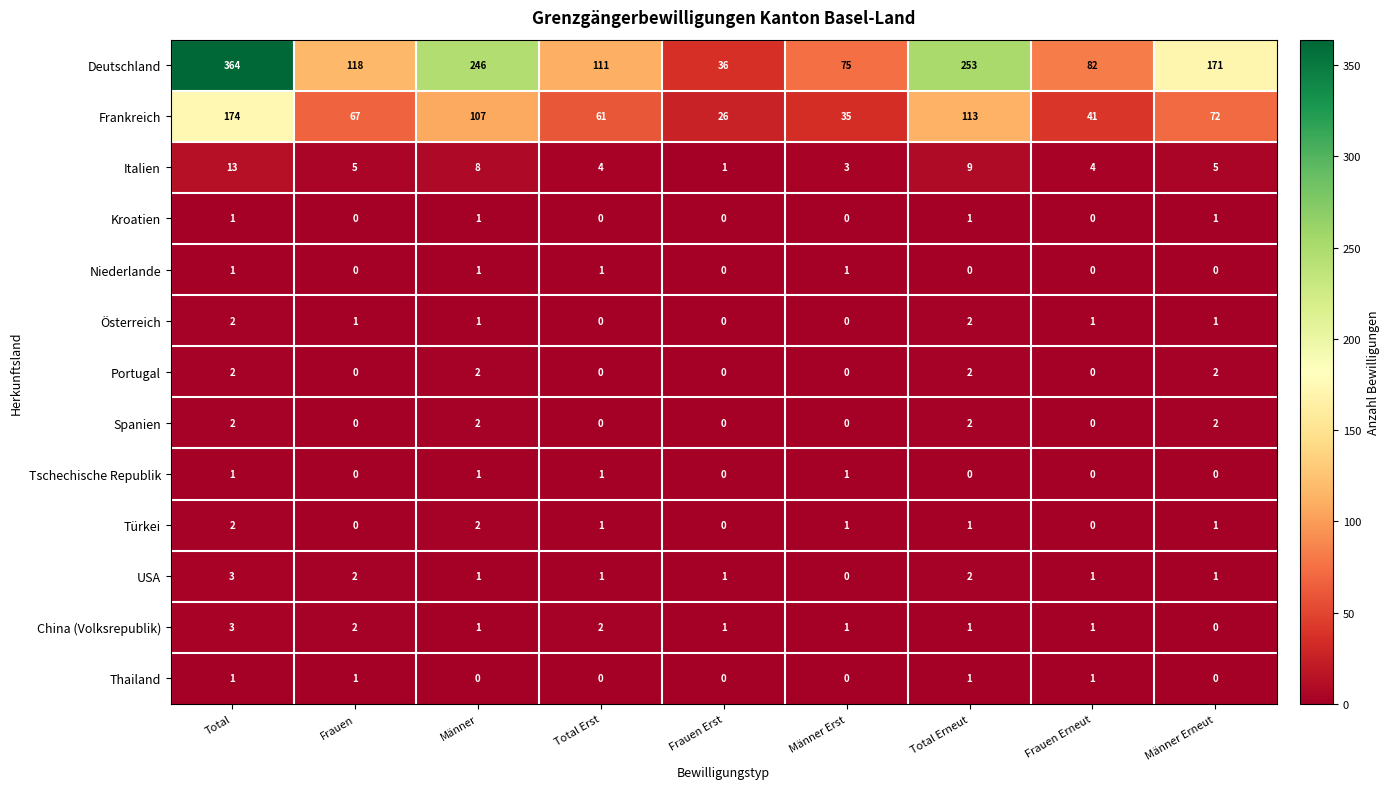

Which series has the widest spread of values?

Deutschland